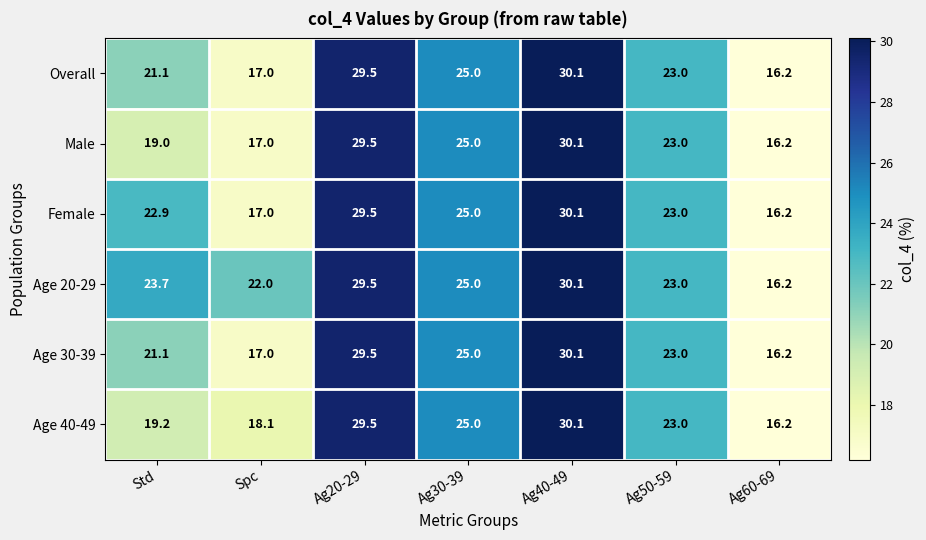

At which category is the sum across all series the highest?

Ag40-49